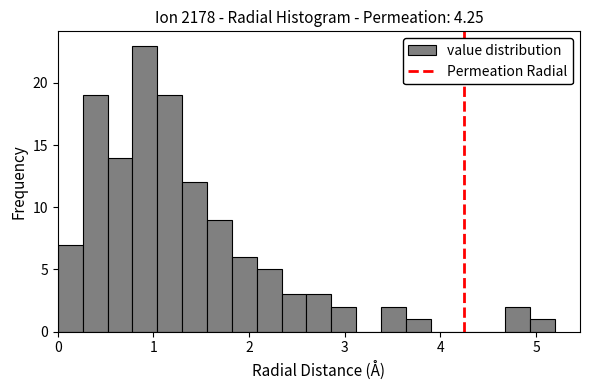

Around what value on the x-axis is the tallest bar? Give the approximate position of its centre, as read against the axis.

0.9